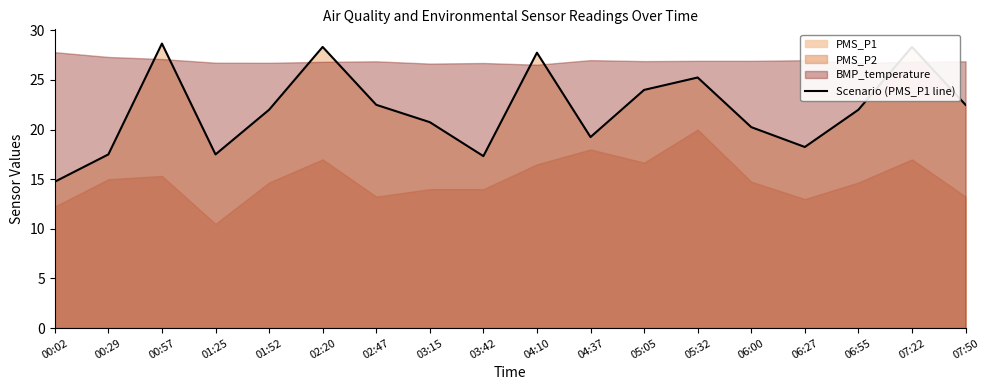

Where is the first local minimum?

01:25